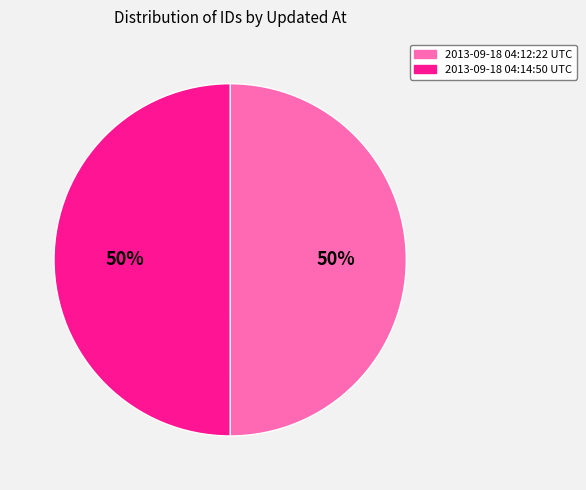

To the nearest percent, what is the combined percentage of 2013-09-18 04:12:22 UTC and 2013-09-18 04:14:50 UTC?

100%